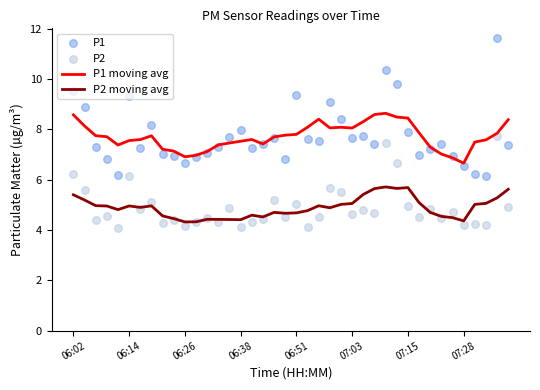

What are all the series names shown in the legend?

P1 moving avg, P2 moving avg, P1, P2